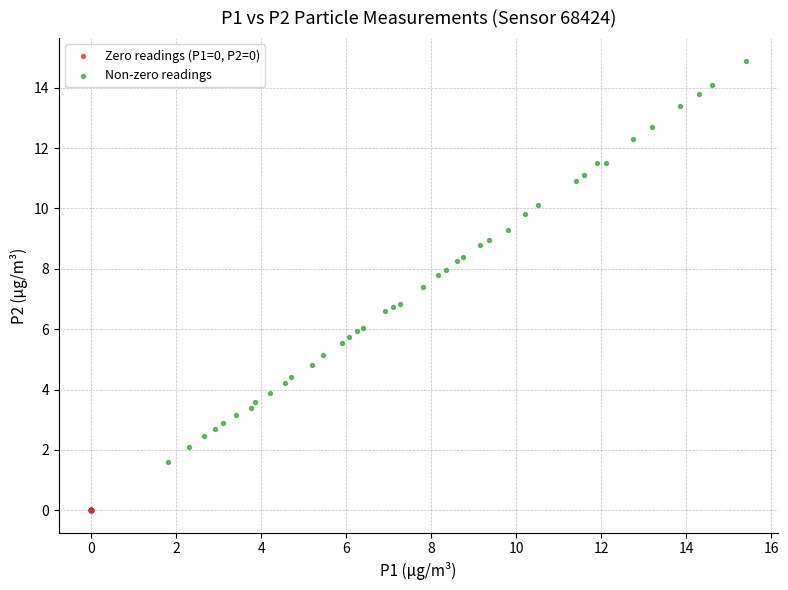

Which series reaches the minimum Y coordinate?

Zero readings (P1=0, P2=0)